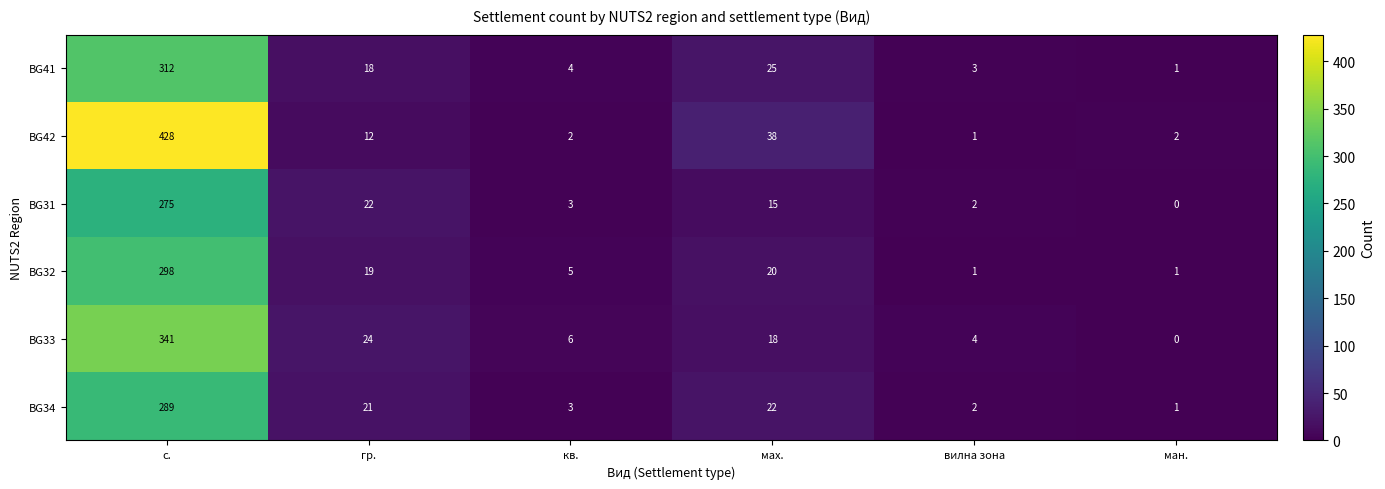

At which category is the sum across all series the highest?

с.